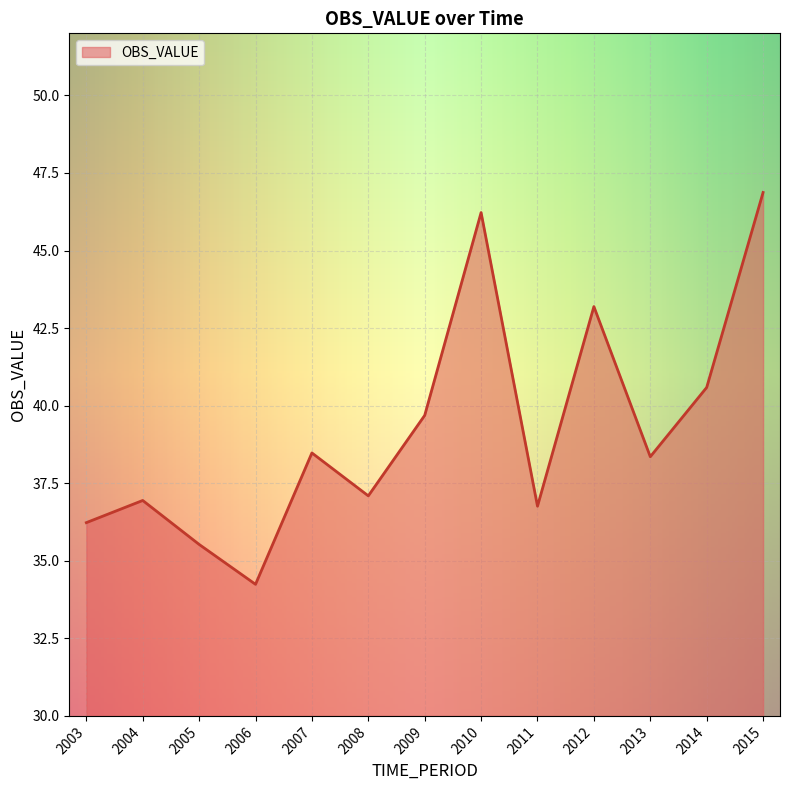

What is the difference between the values at 2011 and 2004?

0.2